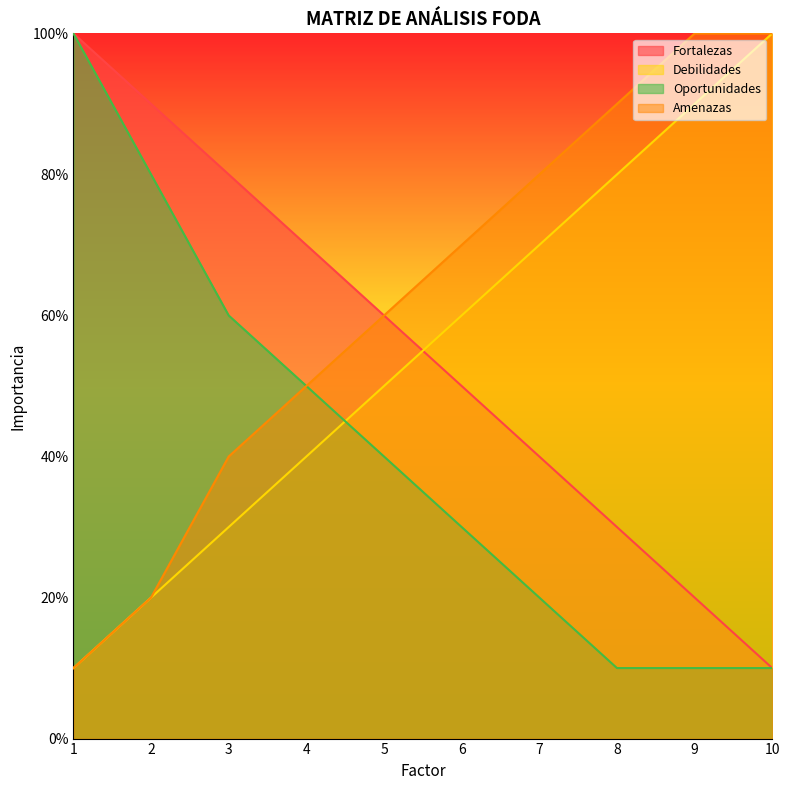

Is the value of Oportunidades at 7 greater than the value of Debilidades at 6?

No